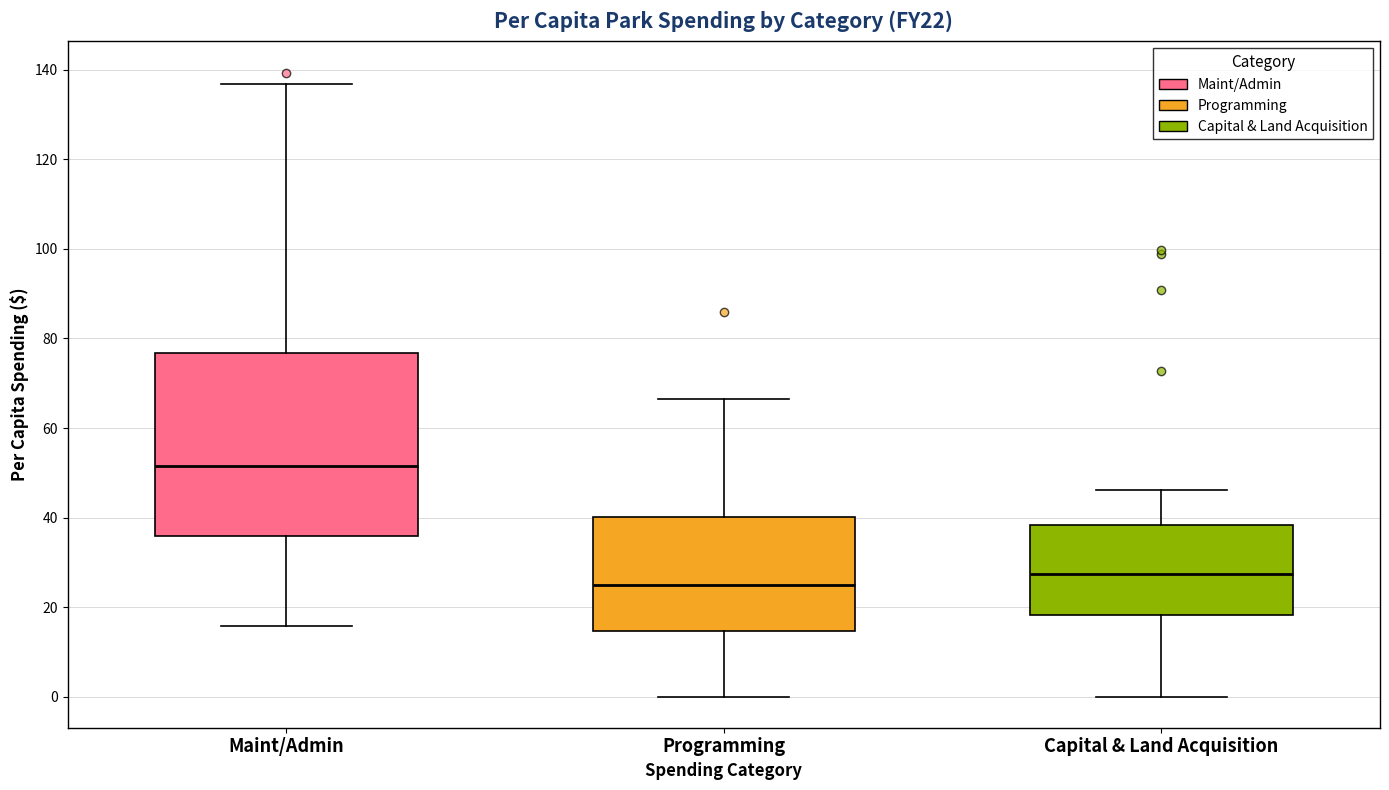

Which box's median line is the lowest?

Programming